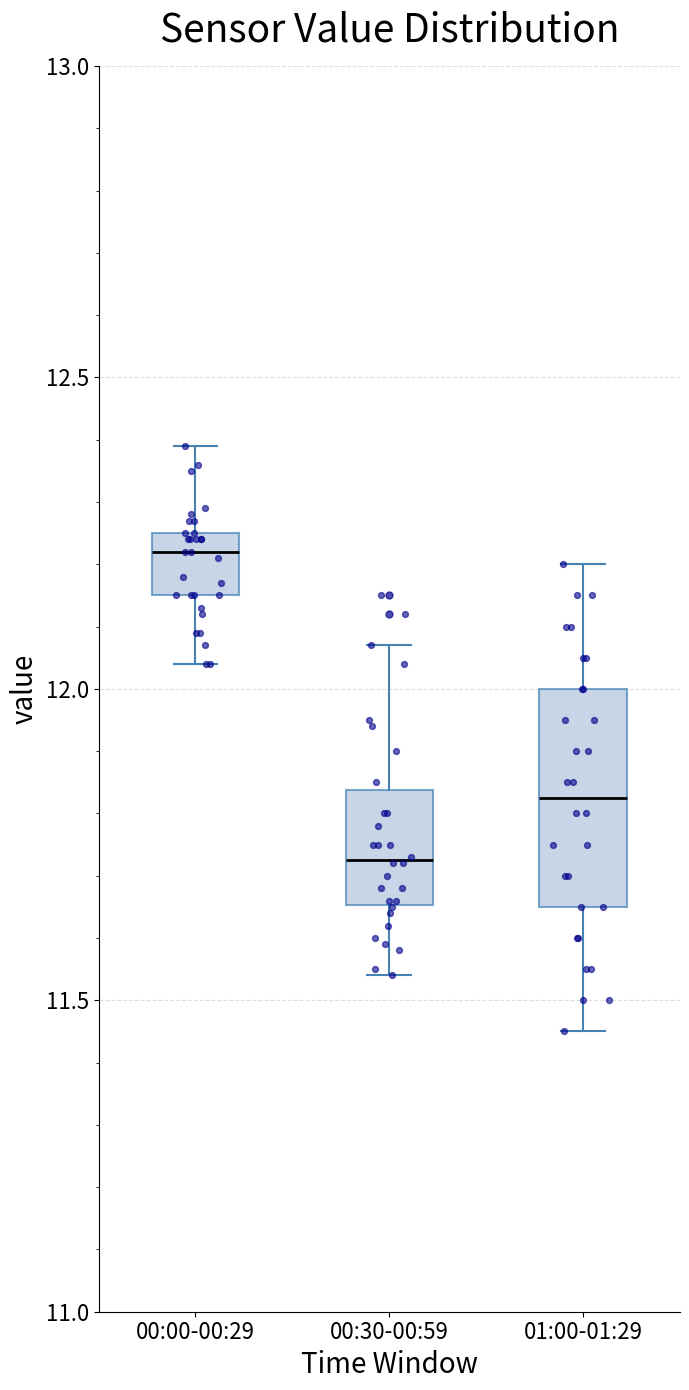

Which box has the highest median line?

00:00-00:29